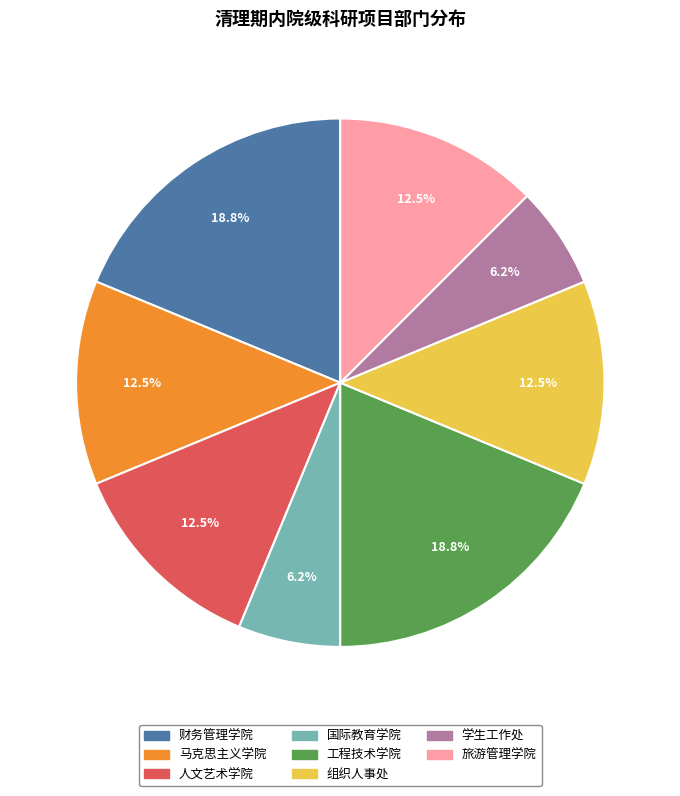

Count the number of slices in the pie.

8